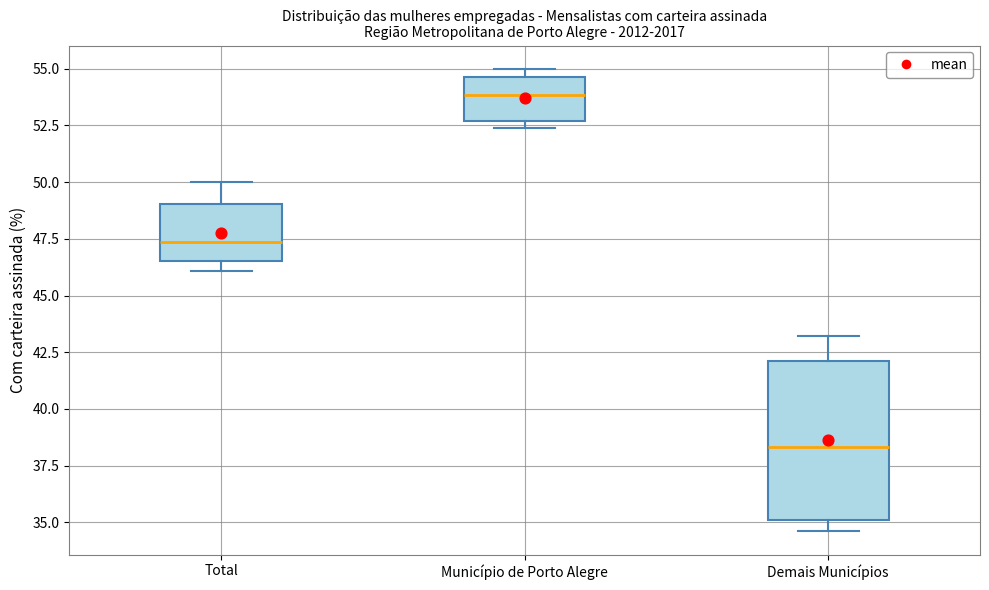

Comparing the boxes themselves (not the whiskers), which one is the tallest?

Demais Municípios